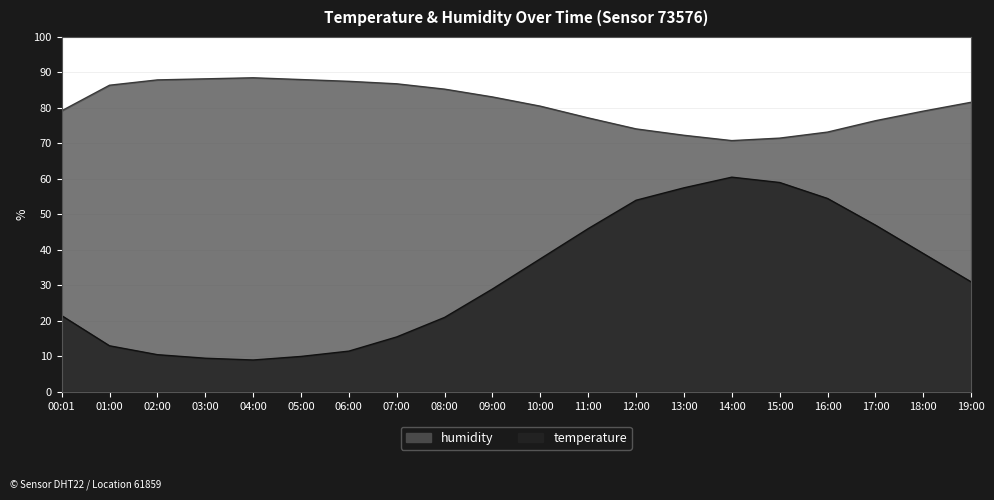

List the labels in order of humidity value, largest first.

04:00, 03:00, 05:00, 02:00, 06:00, 07:00, 01:00, 08:00, 09:00, 19:00, 10:00, 00:01, 18:00, 11:00, 17:00, 12:00, 16:00, 13:00, 15:00, 14:00